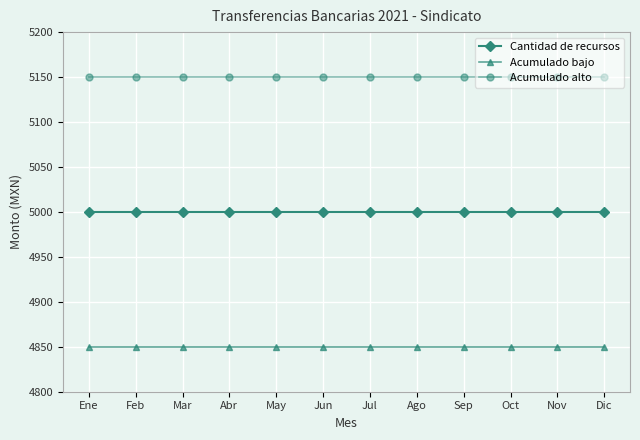

What is the spread (max minus min) of values at Jun?

300